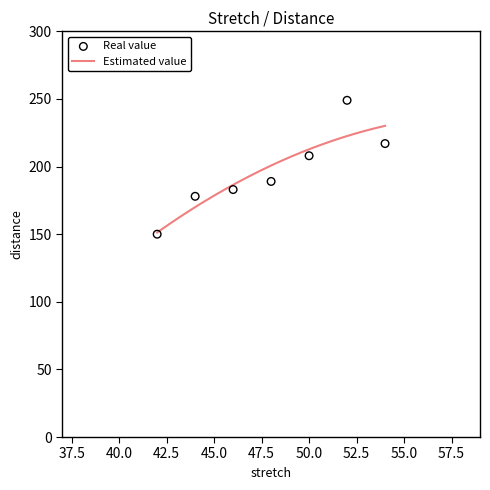

Approximately how many times larger is the value at 48 compared to 50?

0.9